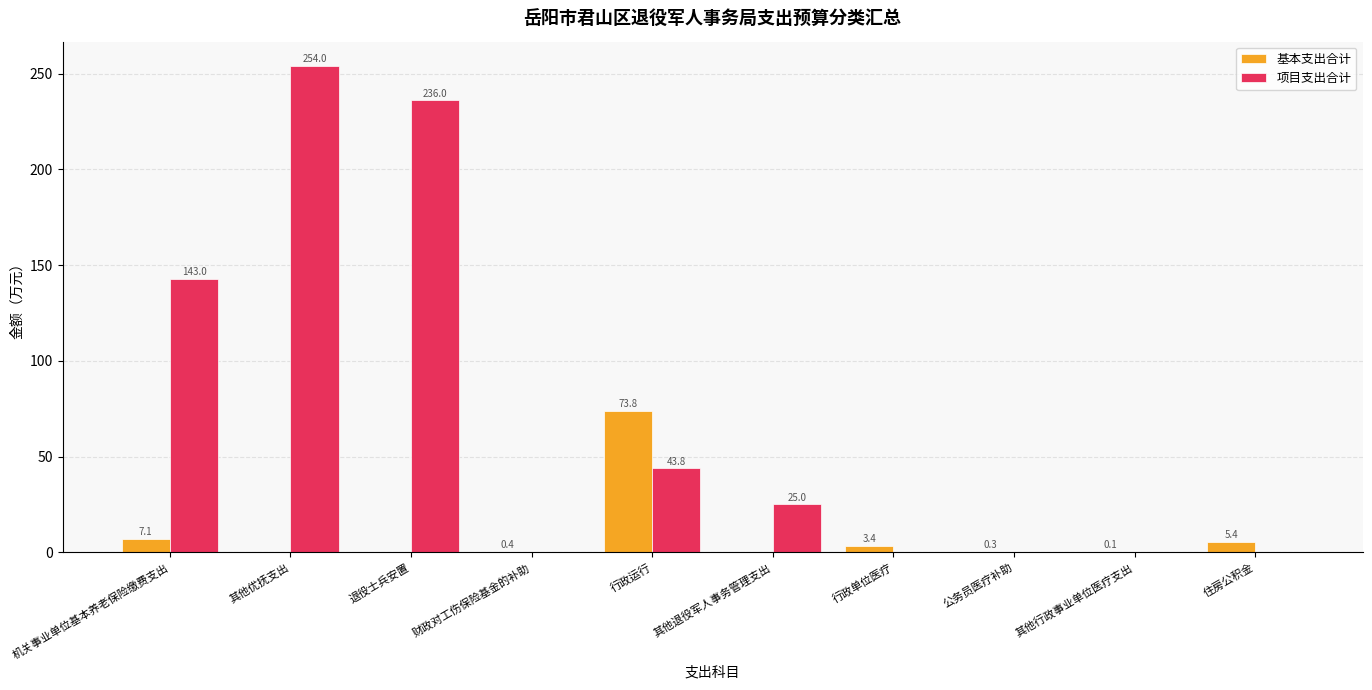

Between 其他退役军人事务管理支出 and 其他行政事业单位医疗支出, which series saw the biggest shift?

项目支出合计